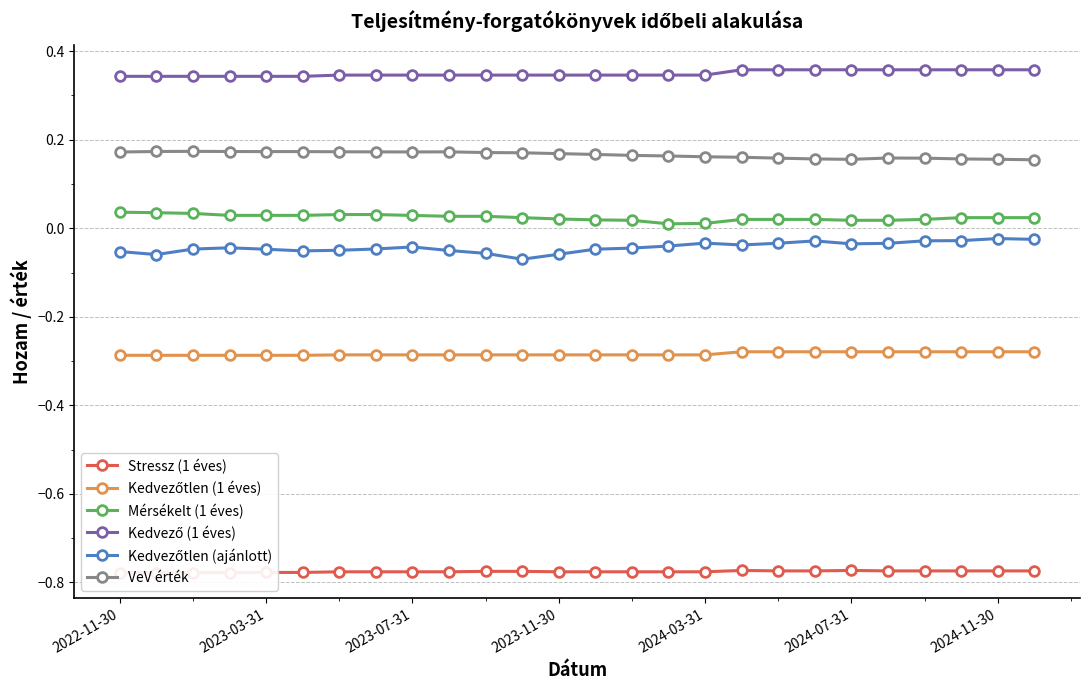

True or false: Mérsékelt (1 éves) and VeV érték cross at least once.

False